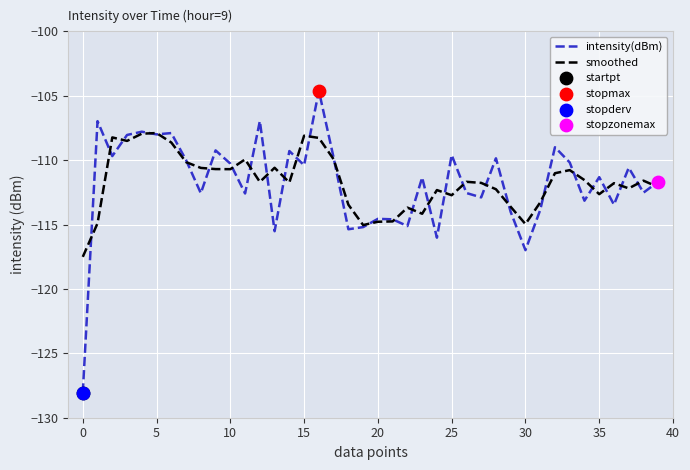

List the series in order of their peak value, lowest first.

smoothed, intensity(dBm)